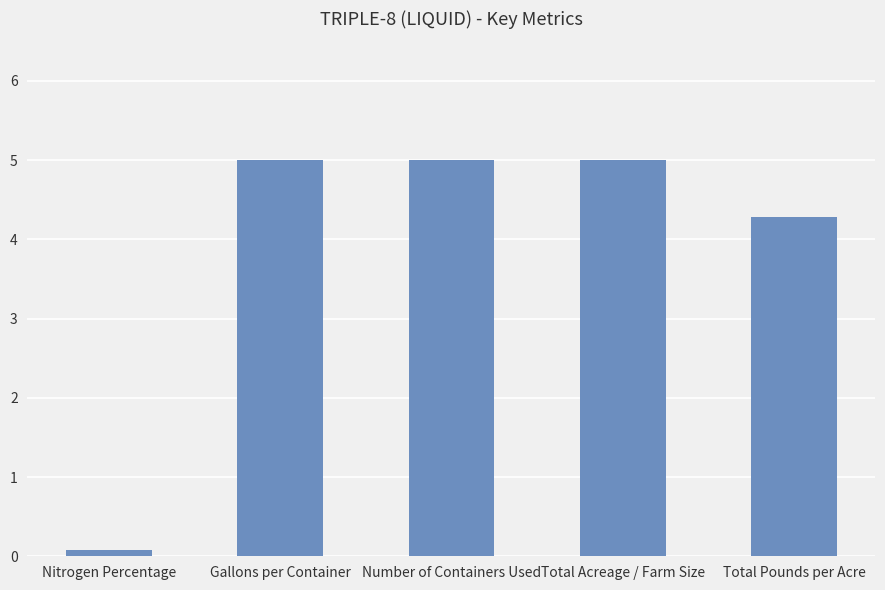

The chart shows a value of 3.0 at Number of Containers Used. True or false?

False